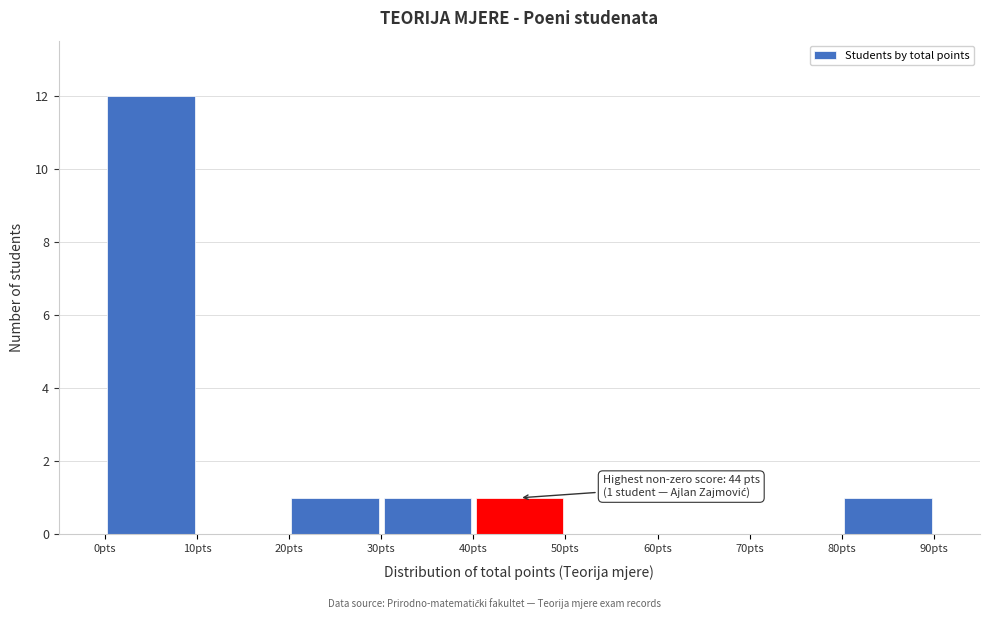

Which range on the x-axis has the tallest bar?

0 to 10